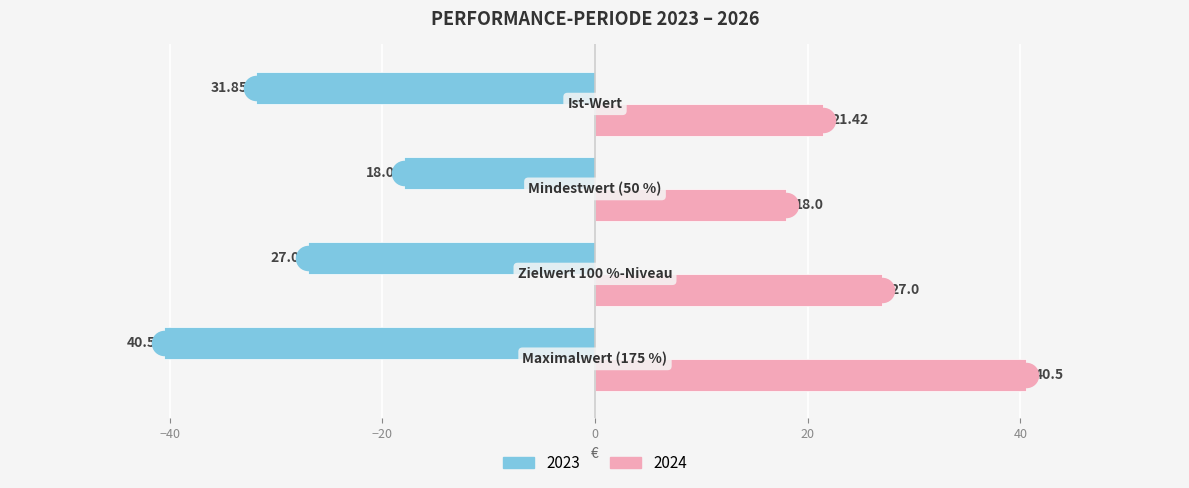

Which series reaches the maximum Y coordinate?

2024